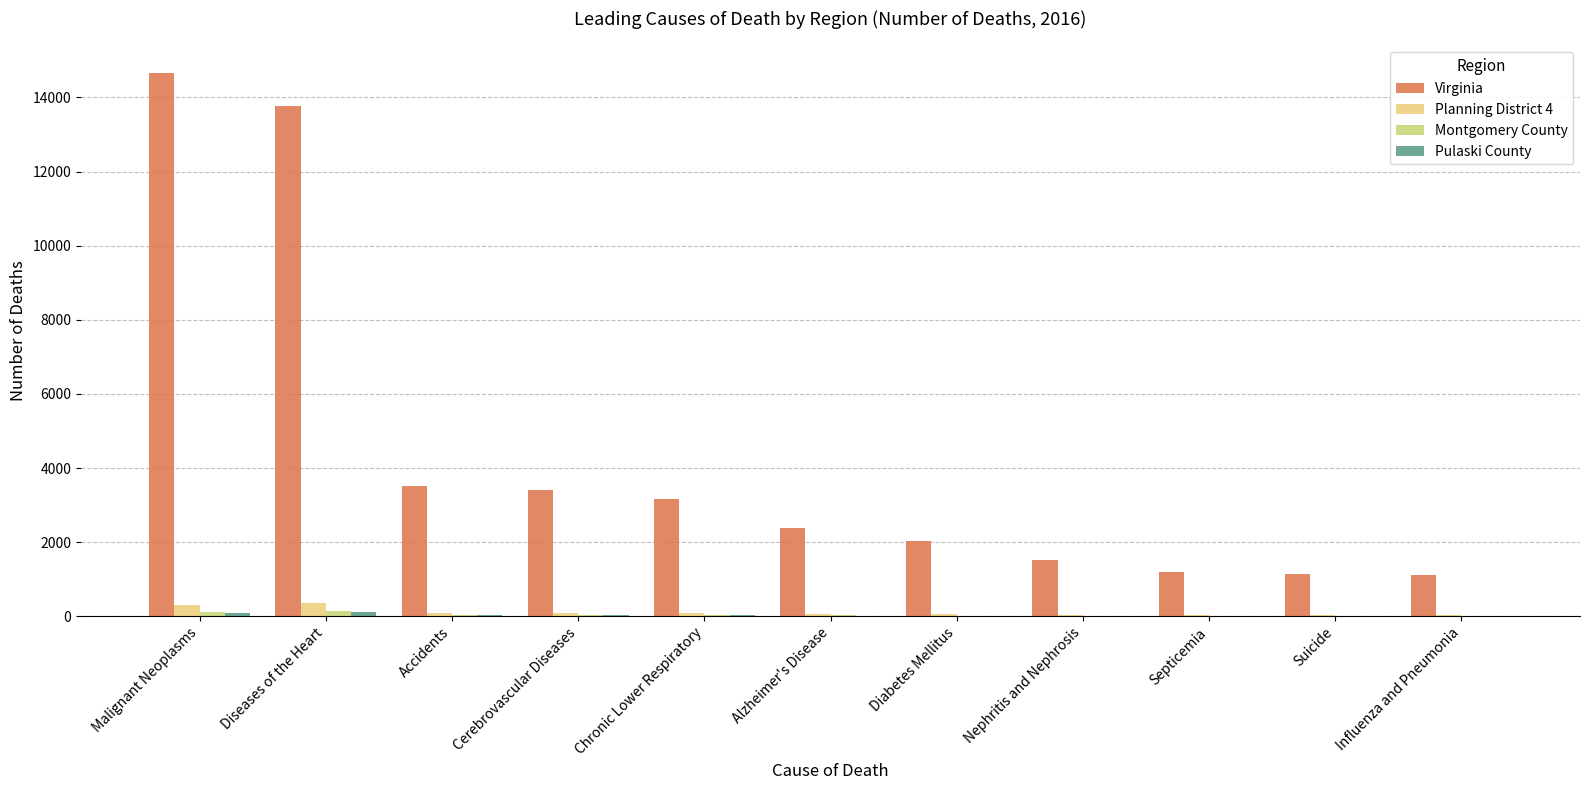

What is the greatest value displayed?

14666